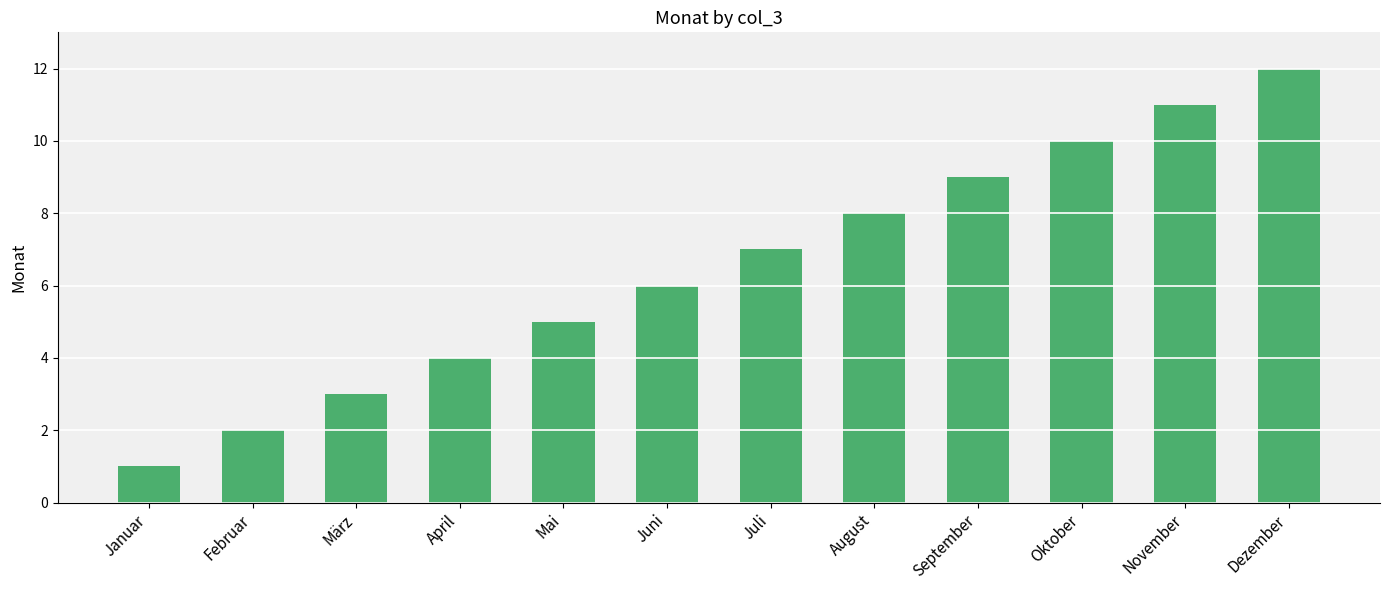

At which label is the value closest to 6?

Juni